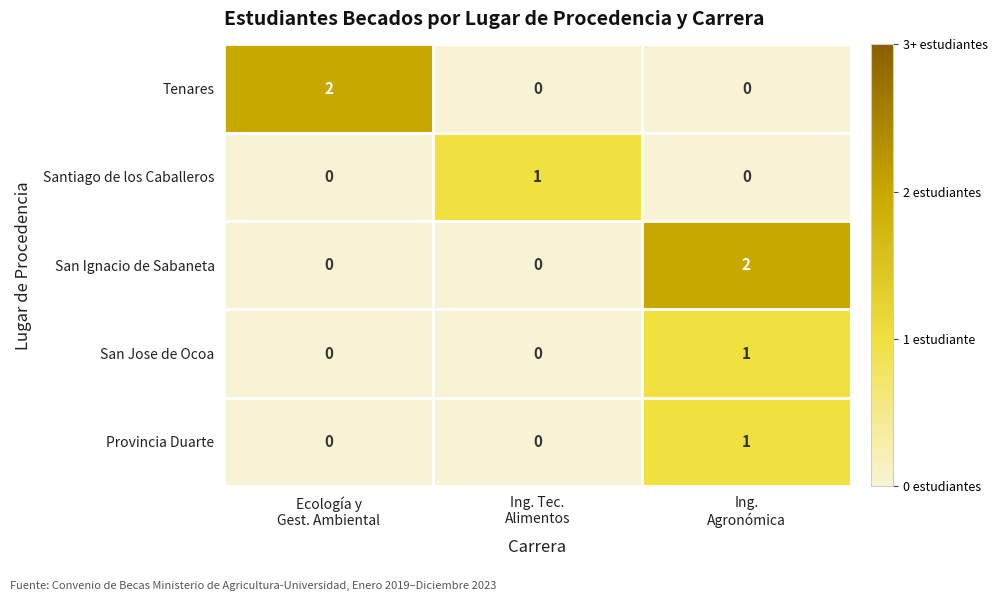

Reading left to right, what are all the values shown in this chart?

Tenares: 2	0	0
Santiago de los Caballeros: 0	1	0
San Ignacio de Sabaneta: 0	0	2
San Jose de Ocoa: 0	0	1
Provincia Duarte: 0	0	1